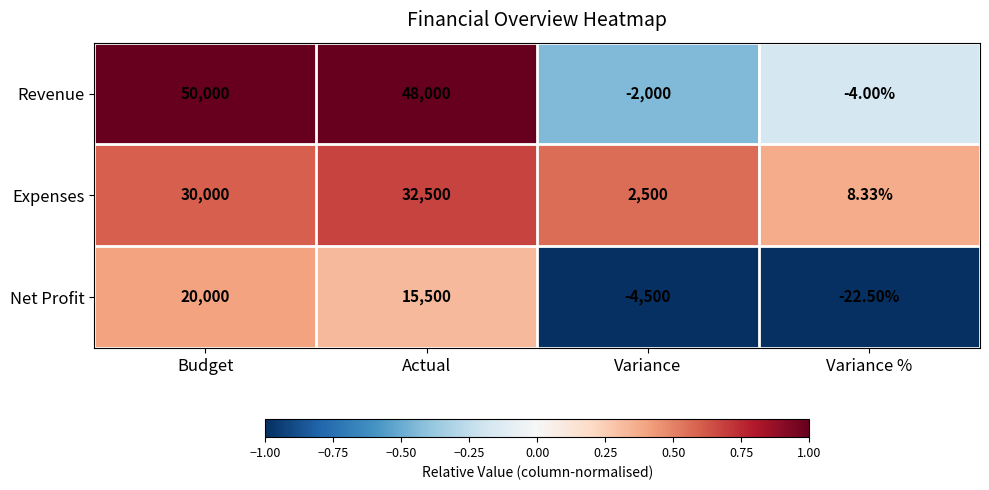

Where is Revenue nearest to the value 24000?

Actual